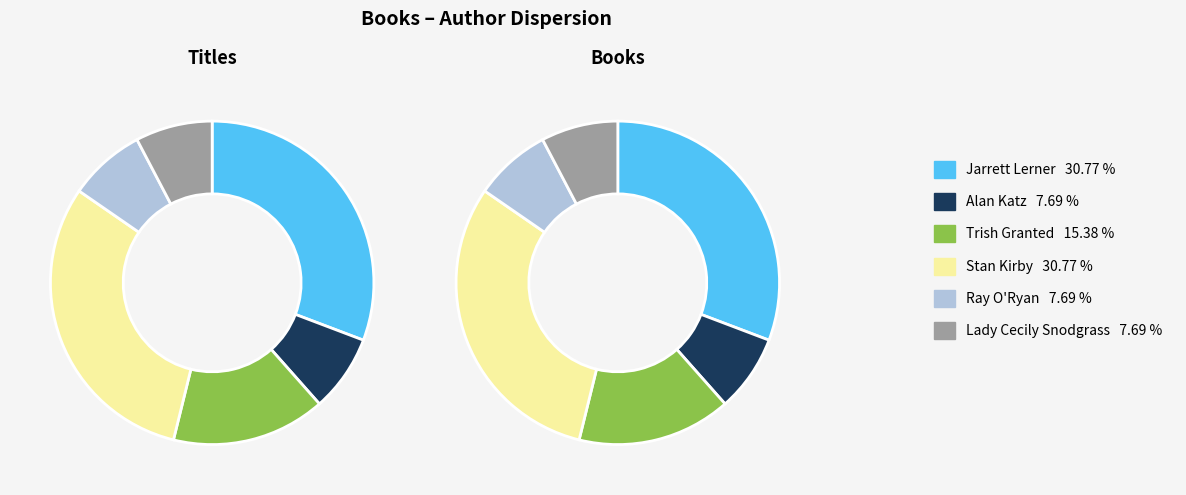

Which category has the biggest portion of the pie?

Jarrett Lerner (566627051)